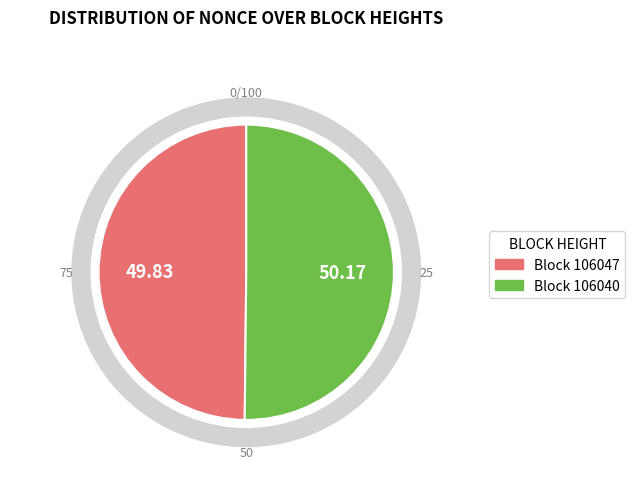

Rank the categories by value from highest to lowest.

106040, 106047